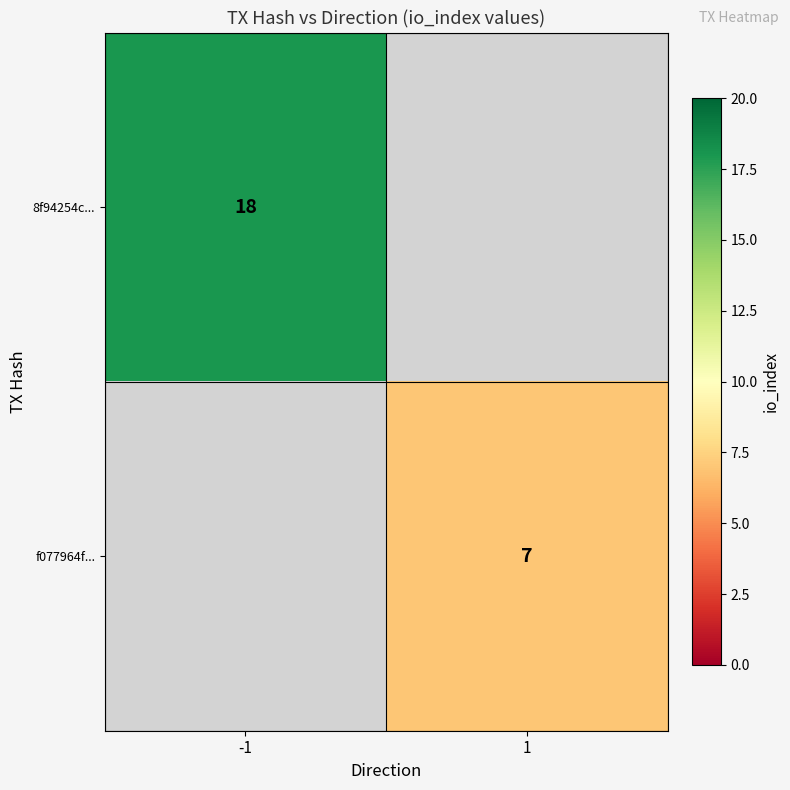

True or false: f077964f... has a value of 12 at 1.

False